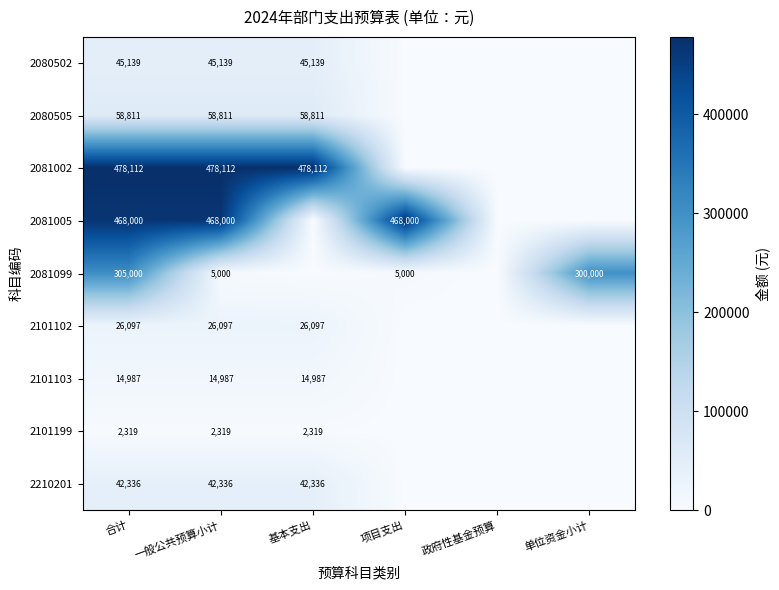

The value of 2101199 at 基本支出 is 3526. True or false?

False